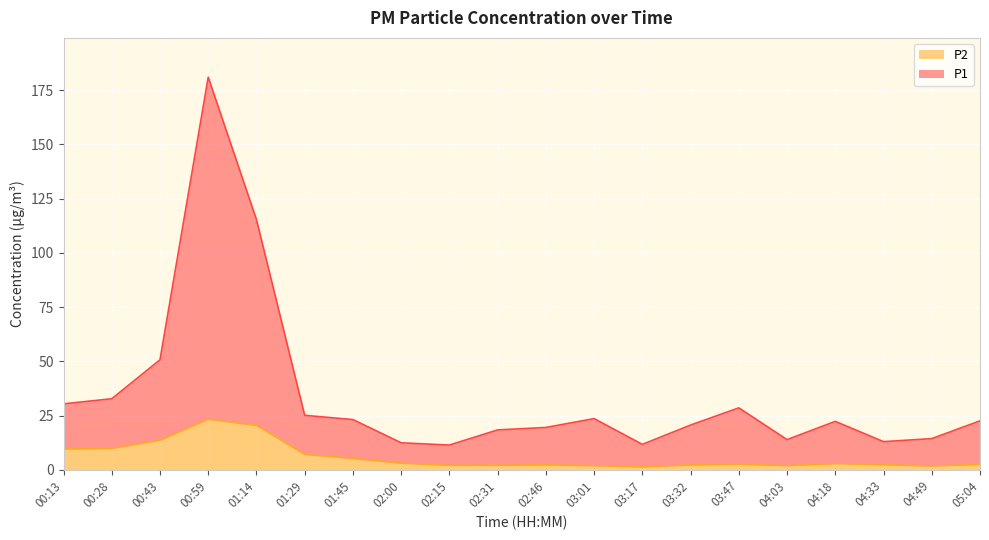

The P2 series shows 1.3 at 02:00. True or false?

False